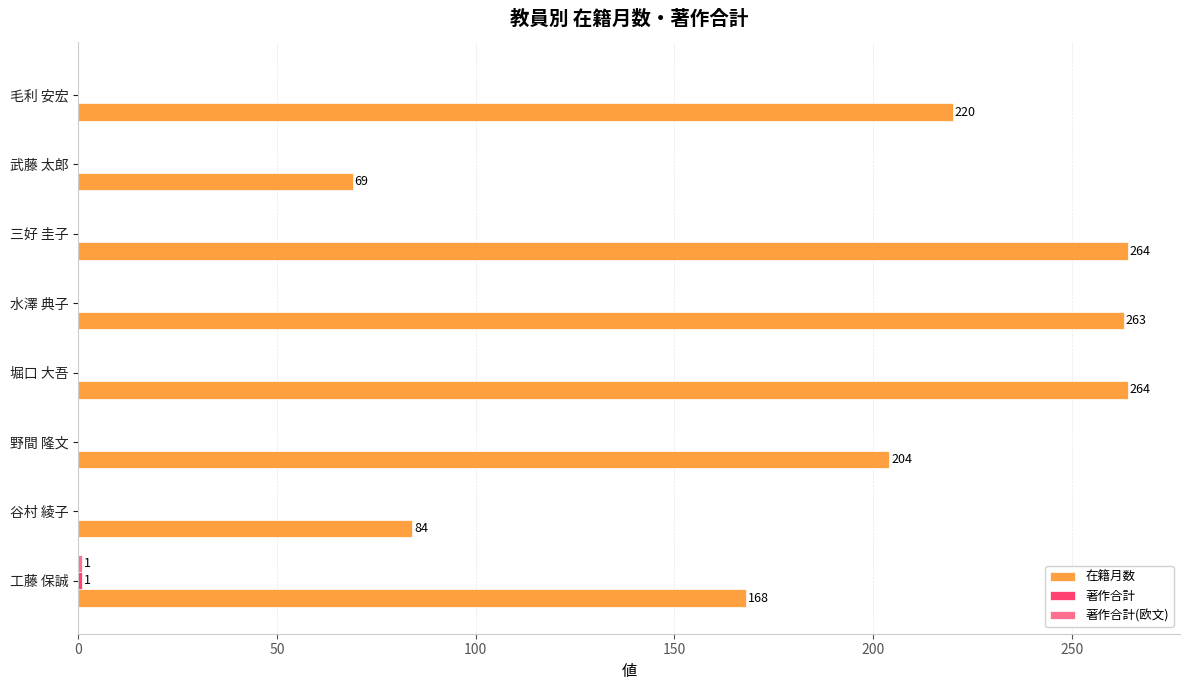

What is the greatest value displayed?

264